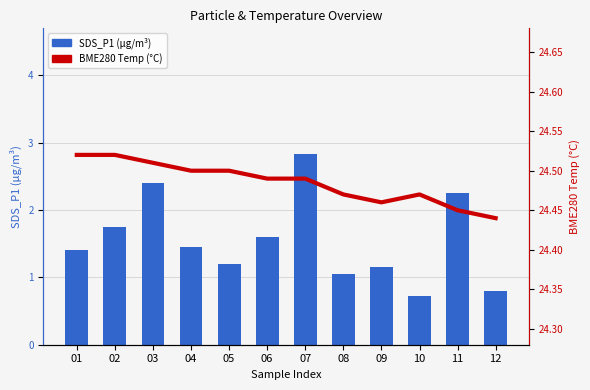

List the series in order of their overall mean, lowest first.

SDS_P1, BME280_temperature